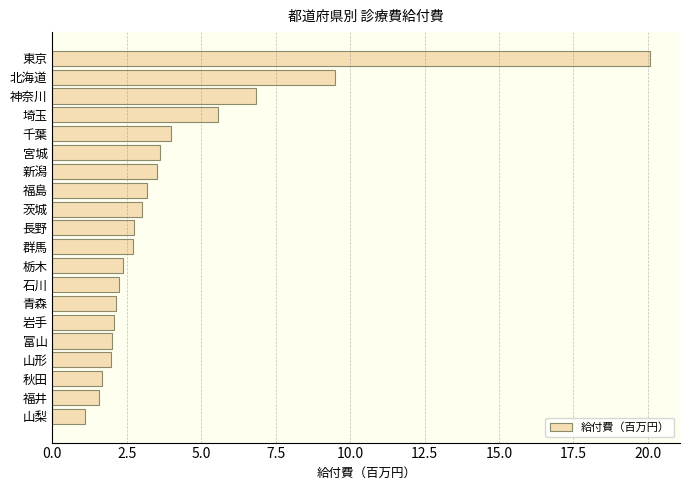

What is the smallest value displayed?

1.1